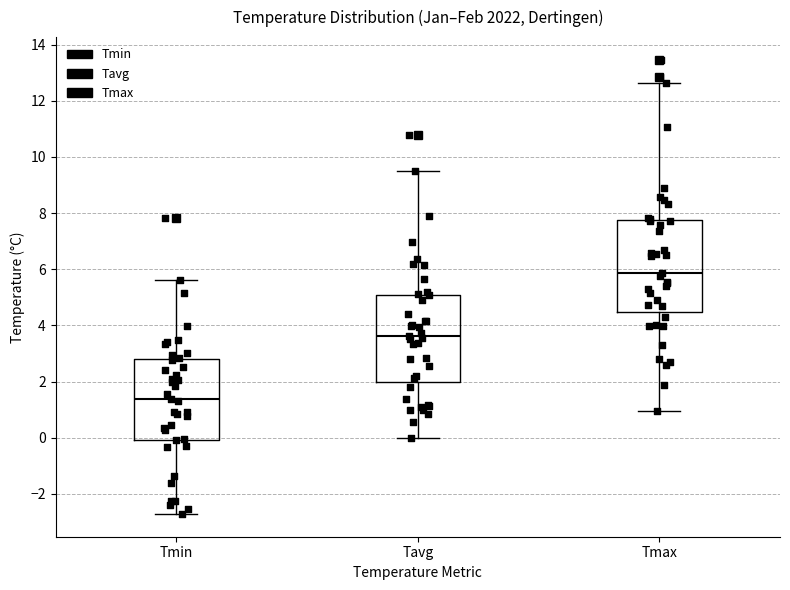

Reading left to right, read every box against the y-axis: the position of its median line, the range the box covers, and the ends of its whiskers. The values are not printed on the chart, so give them approximately, as read against the axis.

Tmin: median 1.4, box 0.0 to 2.8, whiskers -2.8 to 5.6
Tavg: median 3.6, box 2.0 to 5.0, whiskers 0.0 to 9.4
Tmax: median 5.8, box 4.4 to 7.8, whiskers 1.0 to 12.6